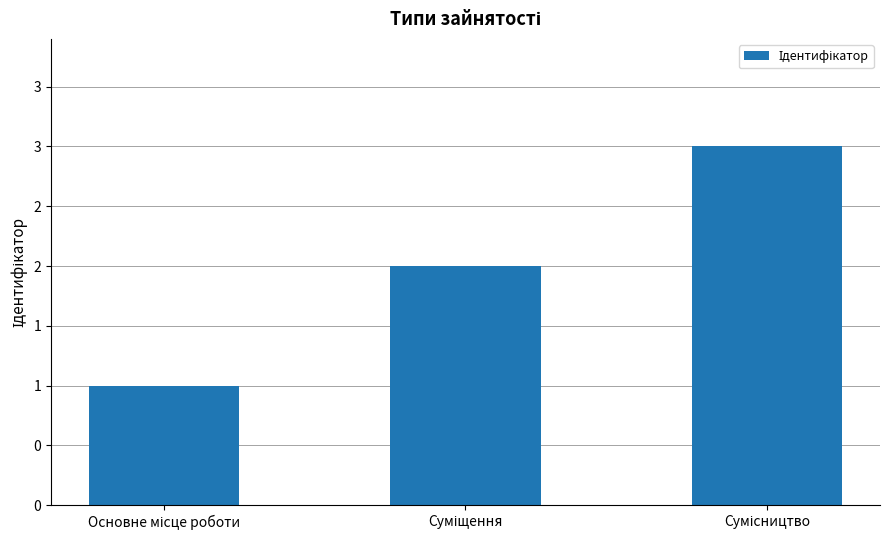

What is the minimum value shown in the chart?

1